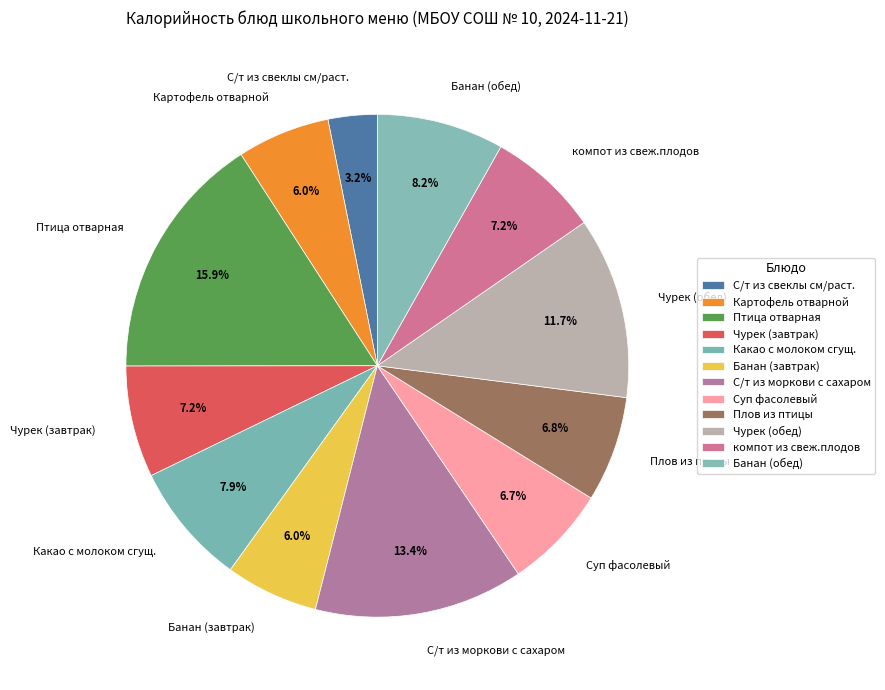

Which category has the smallest portion of the pie?

С/т из свеклы см/раст.